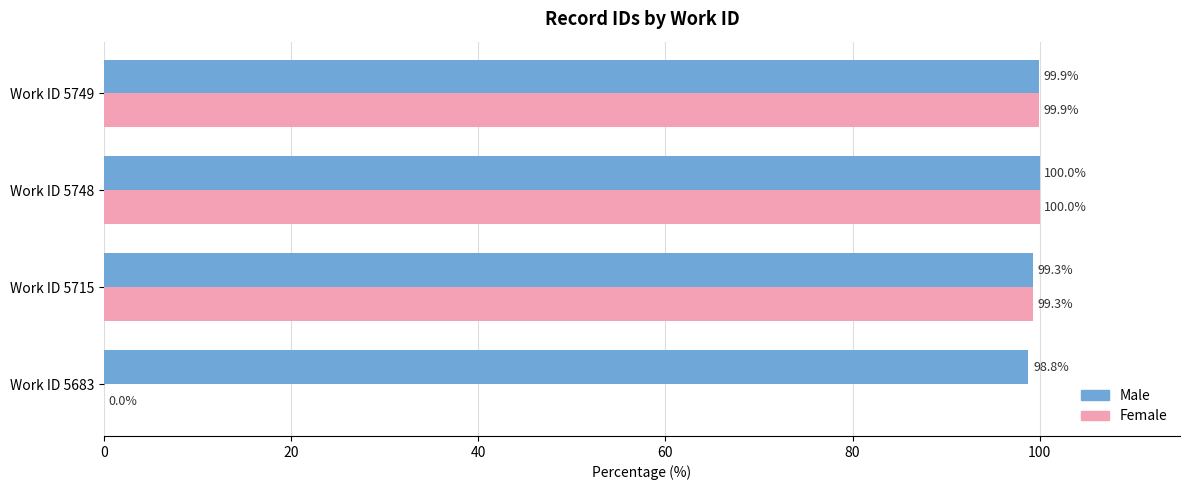

At which category is the sum across all series the highest?

Work ID 5748